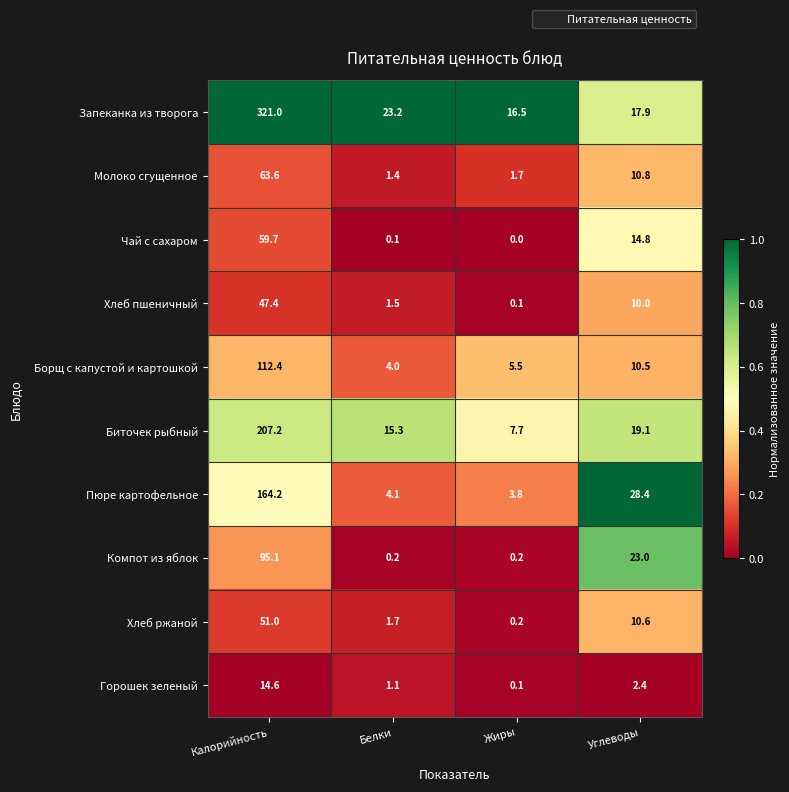

At Углеводы, list the series in order from smallest to largest.

Горошек зеленый, Хлеб пшеничный, Борщ с капустой и картошкой, Хлеб ржаной, Молоко сгущенное, Чай с сахаром, Запеканка из творога, Биточек рыбный, Компот из яблок, Пюре картофельное